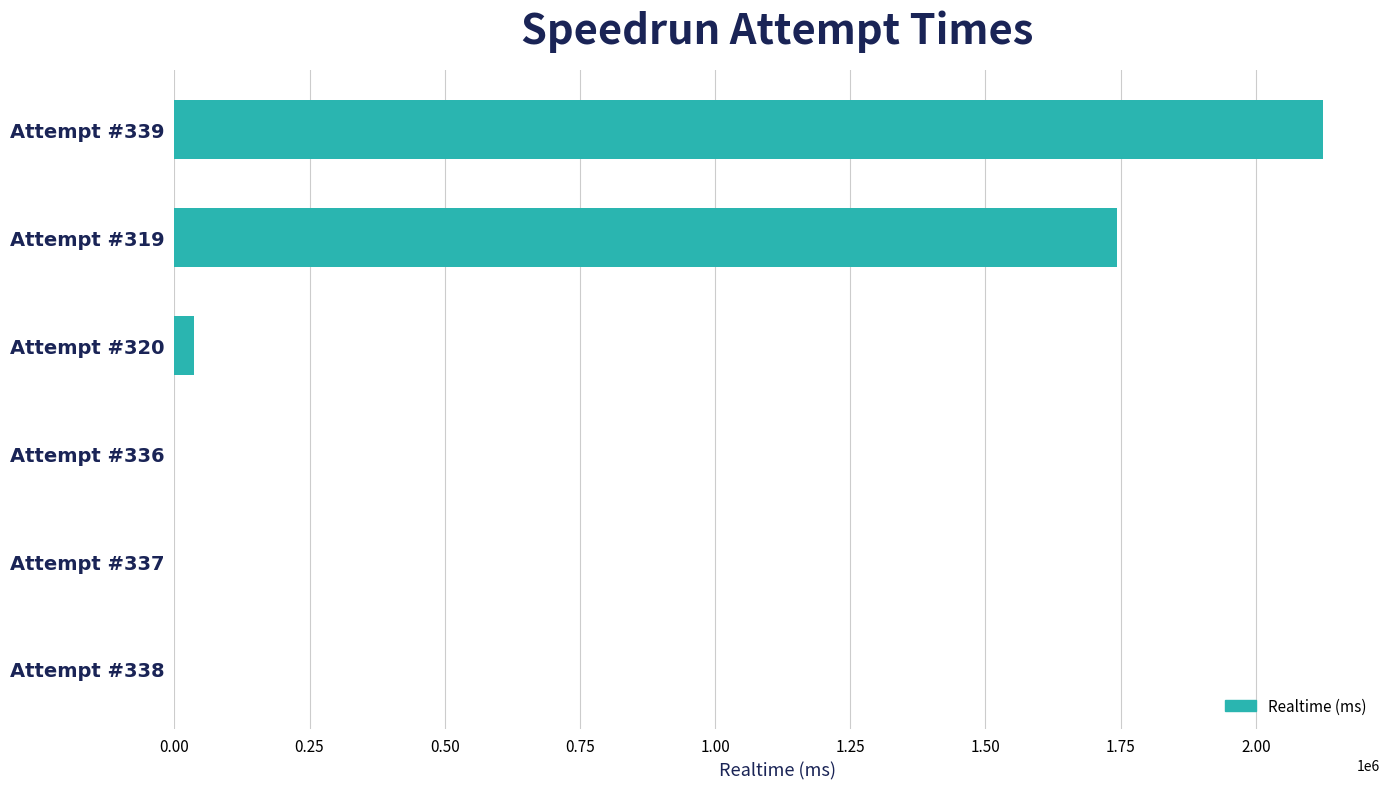

What is the average value?

650563